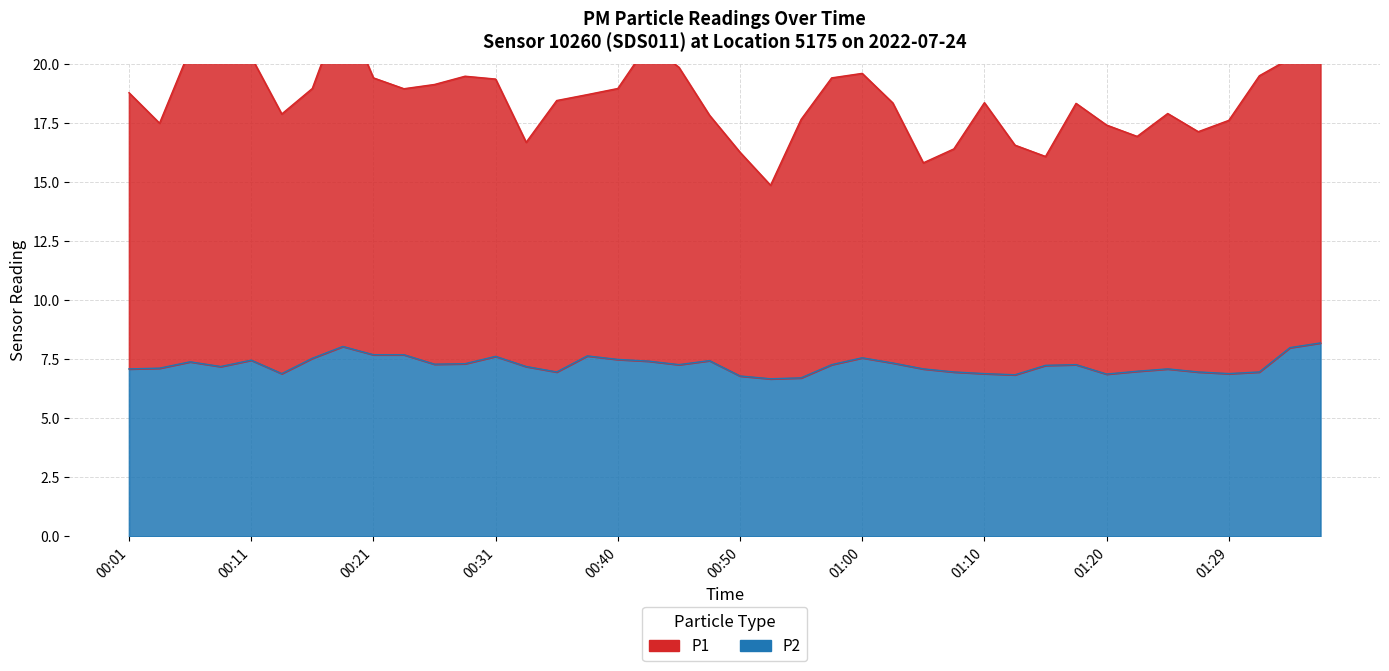

Is it true that P2 equals 11.6 at 01:07?

False